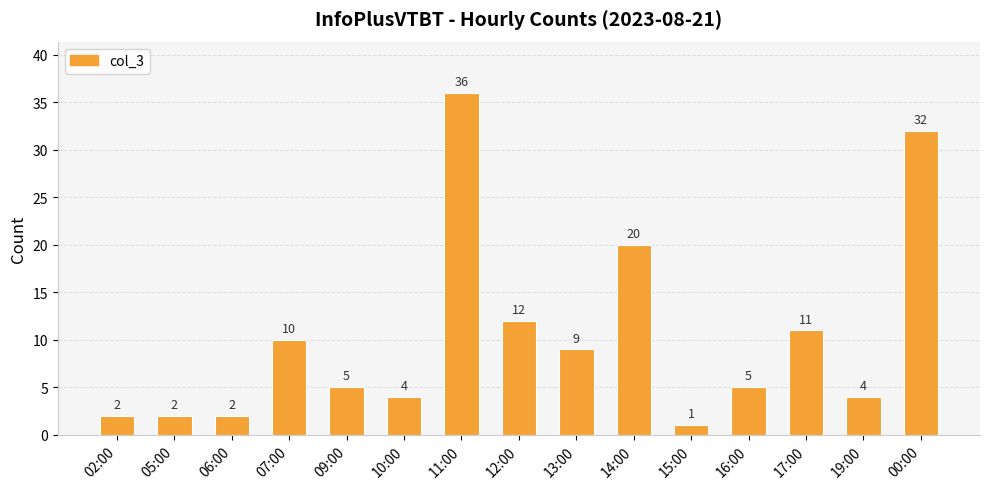

Are the bars grouped side by side (vs. stacked)?

No